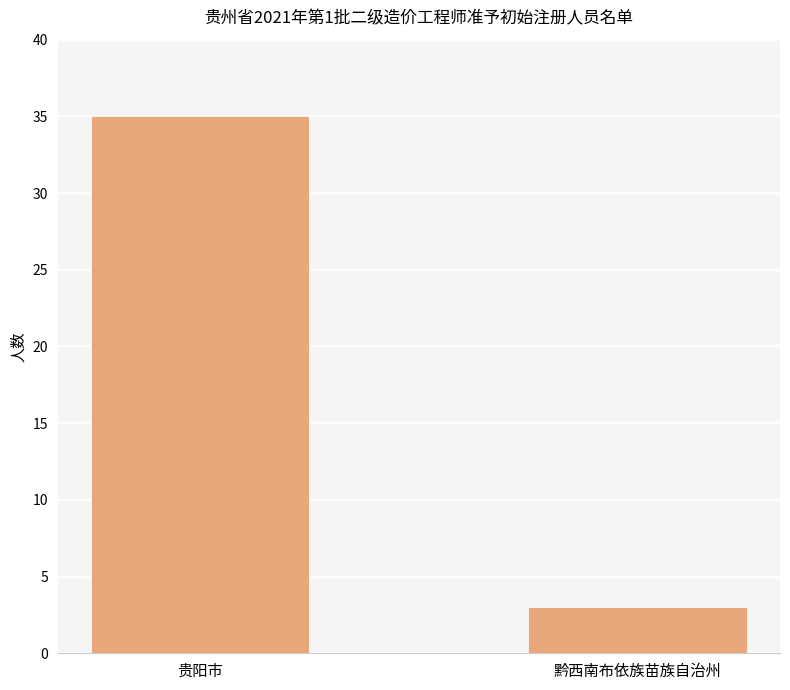

What is the ratio of the value at 贵阳市 to the value at 黔西南布依族苗族自治州?

11.7